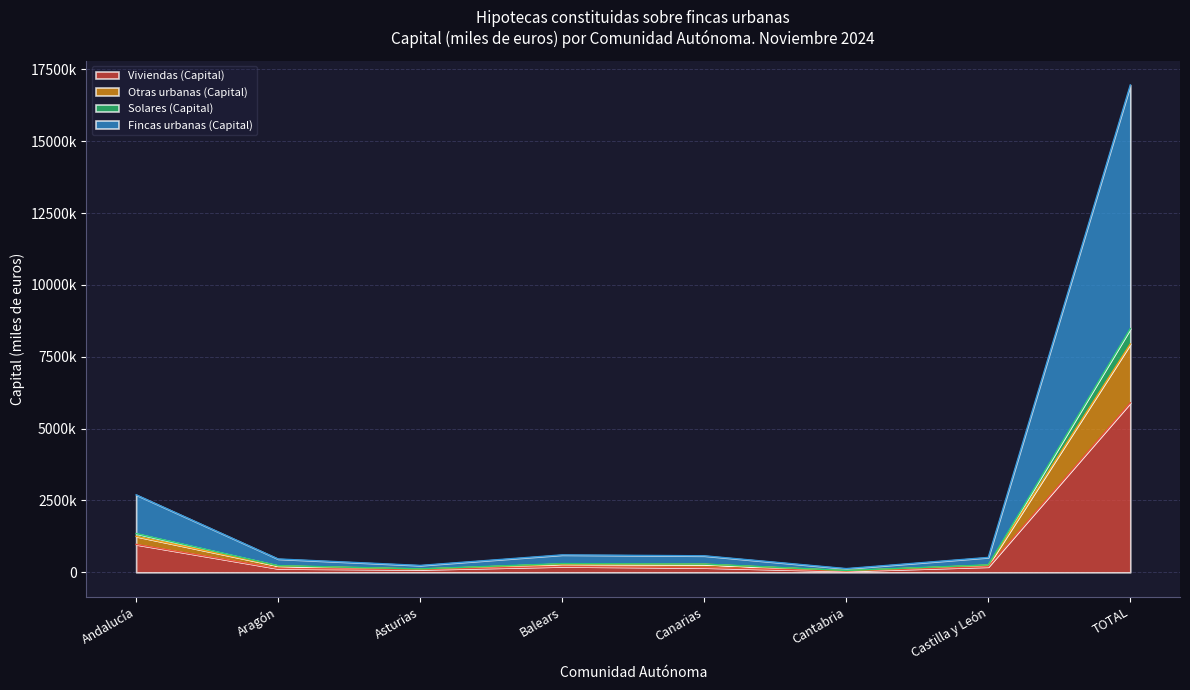

Is it true that Fincas urbanas (Capital) equals 129628 at Cantabria?

True